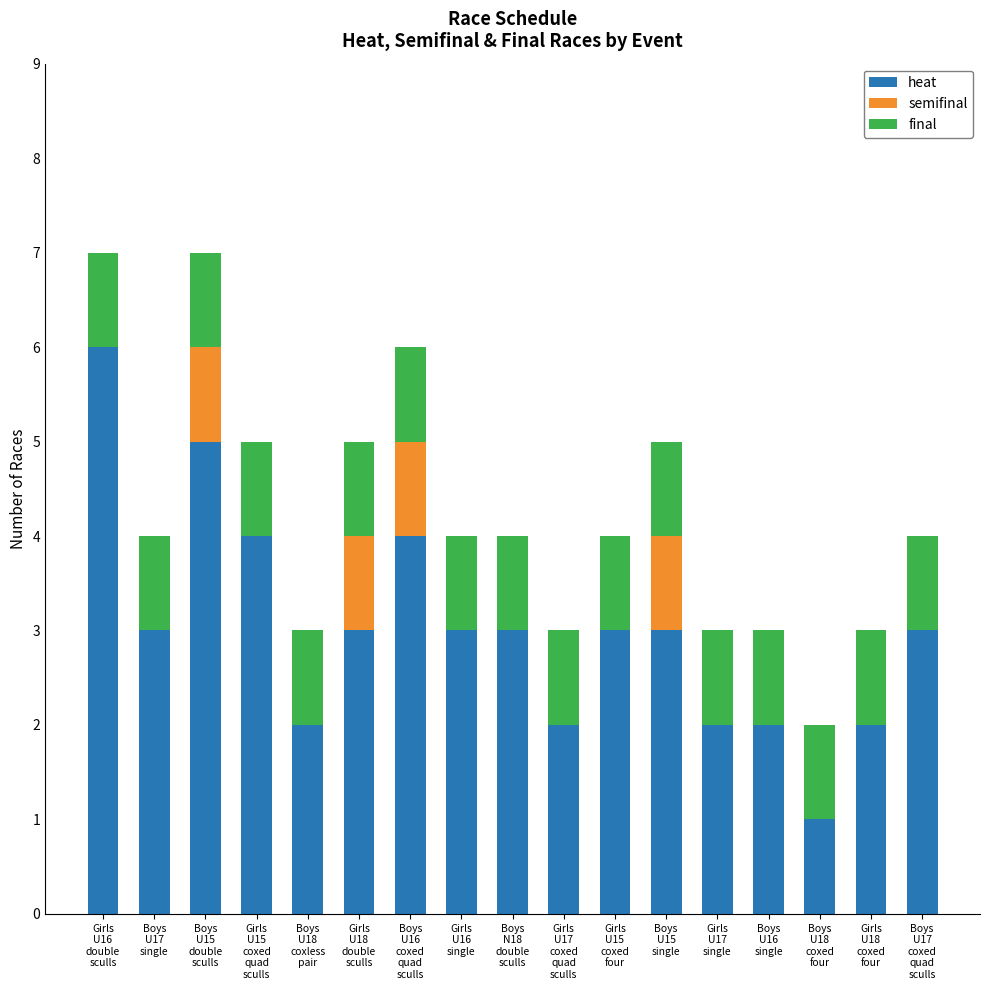

What is the highest value of the heat series?

6